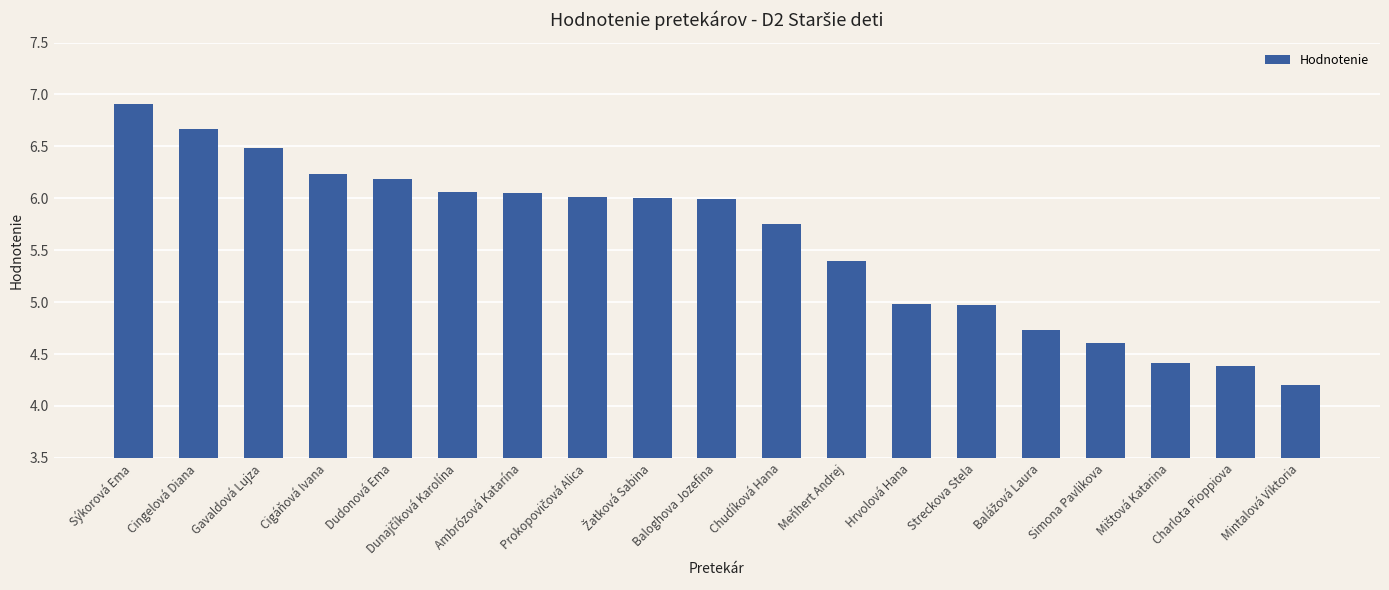

What is the maximum value shown in the chart?

6.9